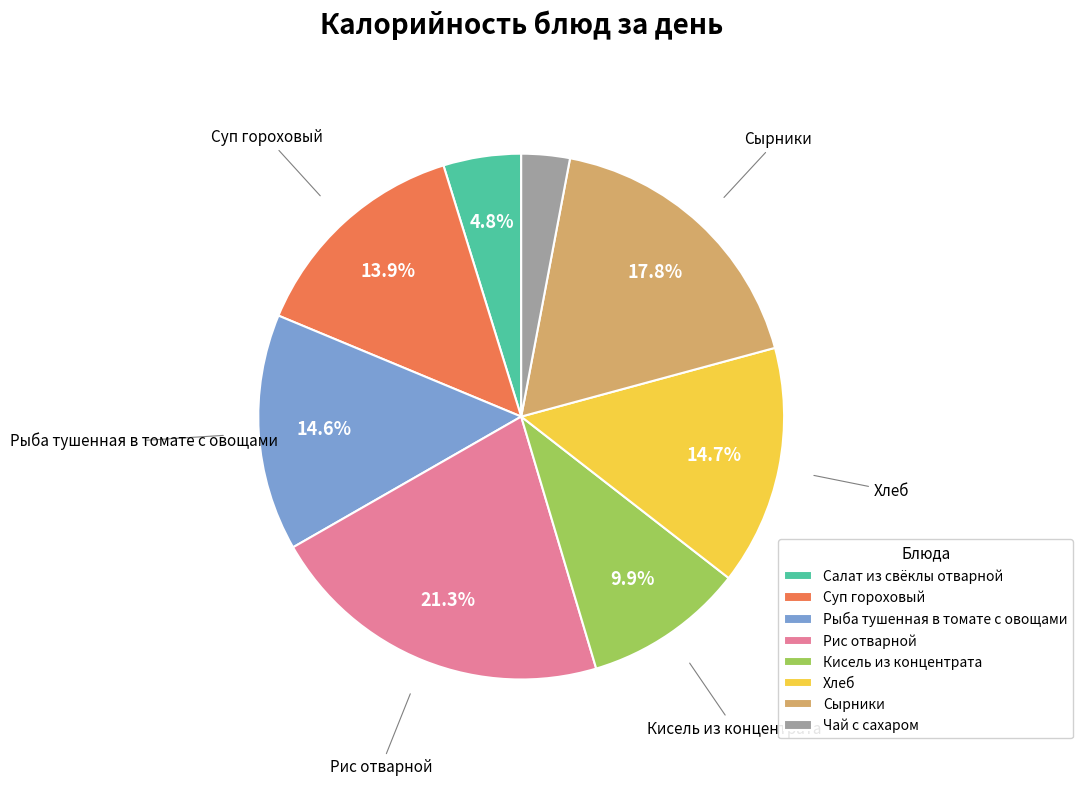

Does any single category account for the majority?

No